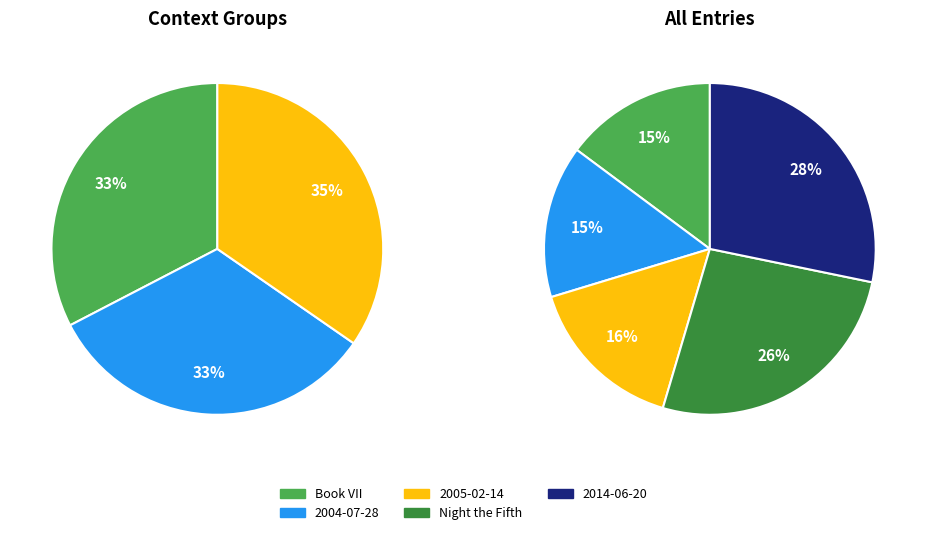

Which slice is the largest?

2014-06-20